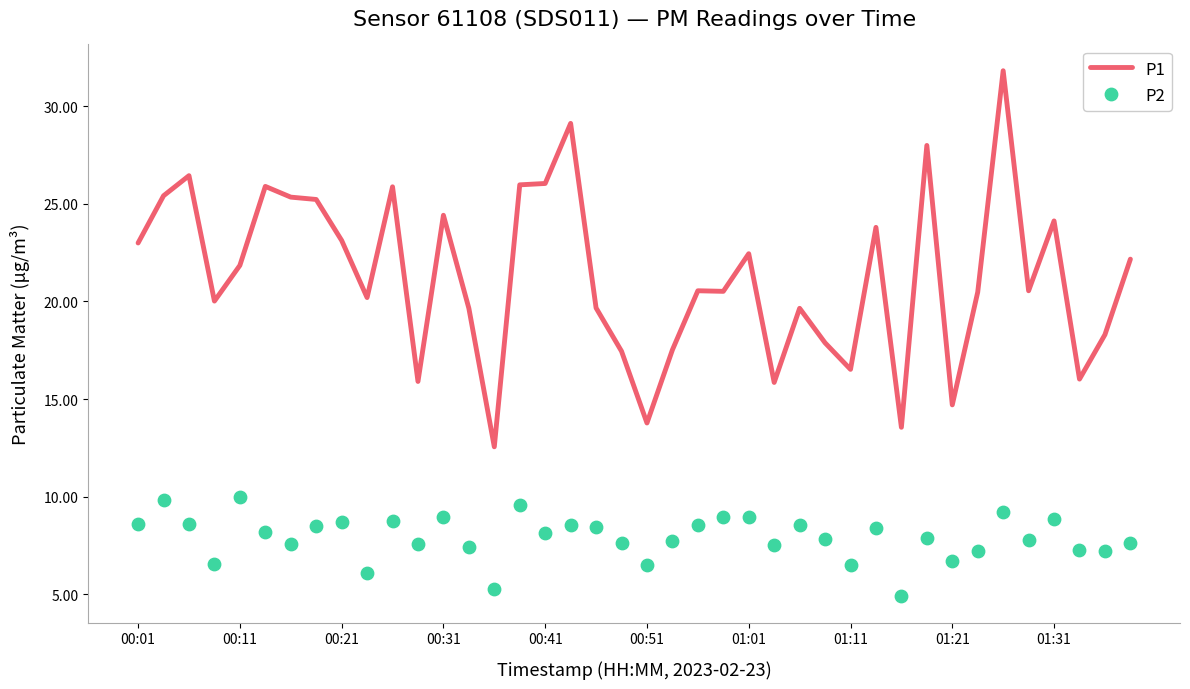

Which series reaches the minimum Y coordinate?

P2